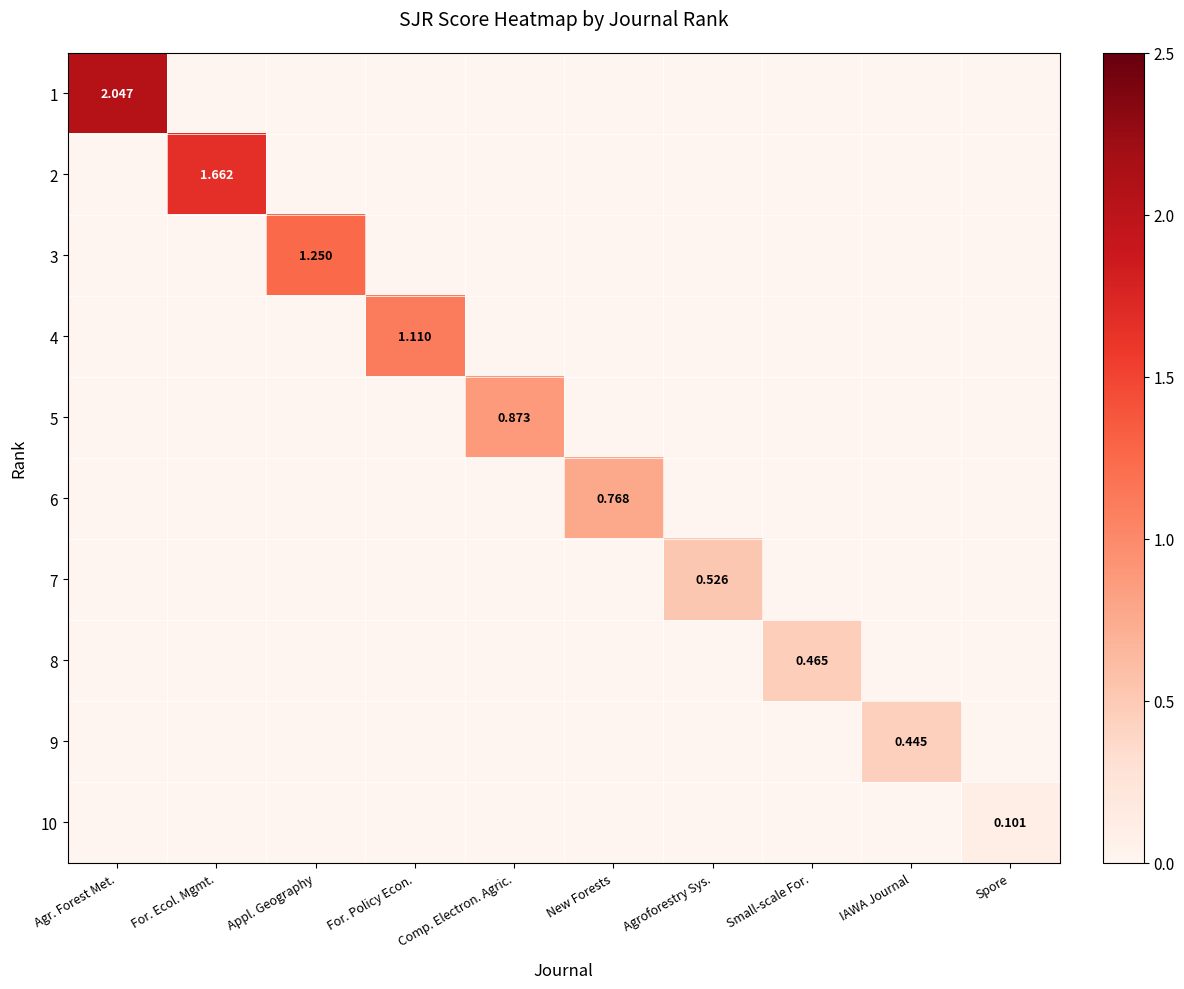

The 10 series shows 0.0 at Appl. Geography. True or false?

True